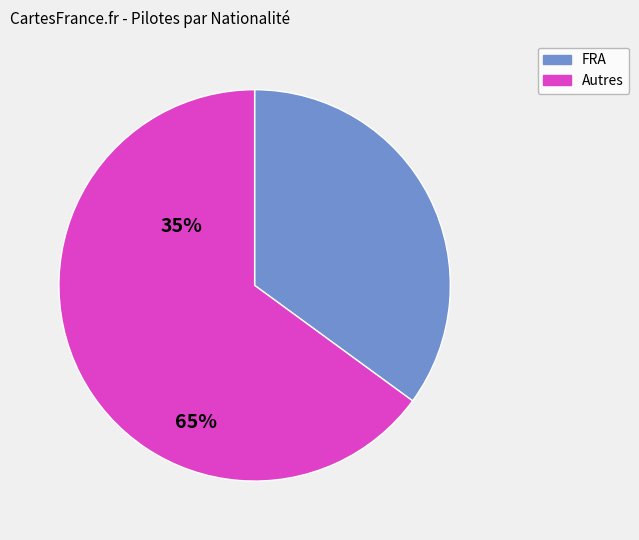

Approximately how many times larger is the value at Autres compared to FRA?

1.9